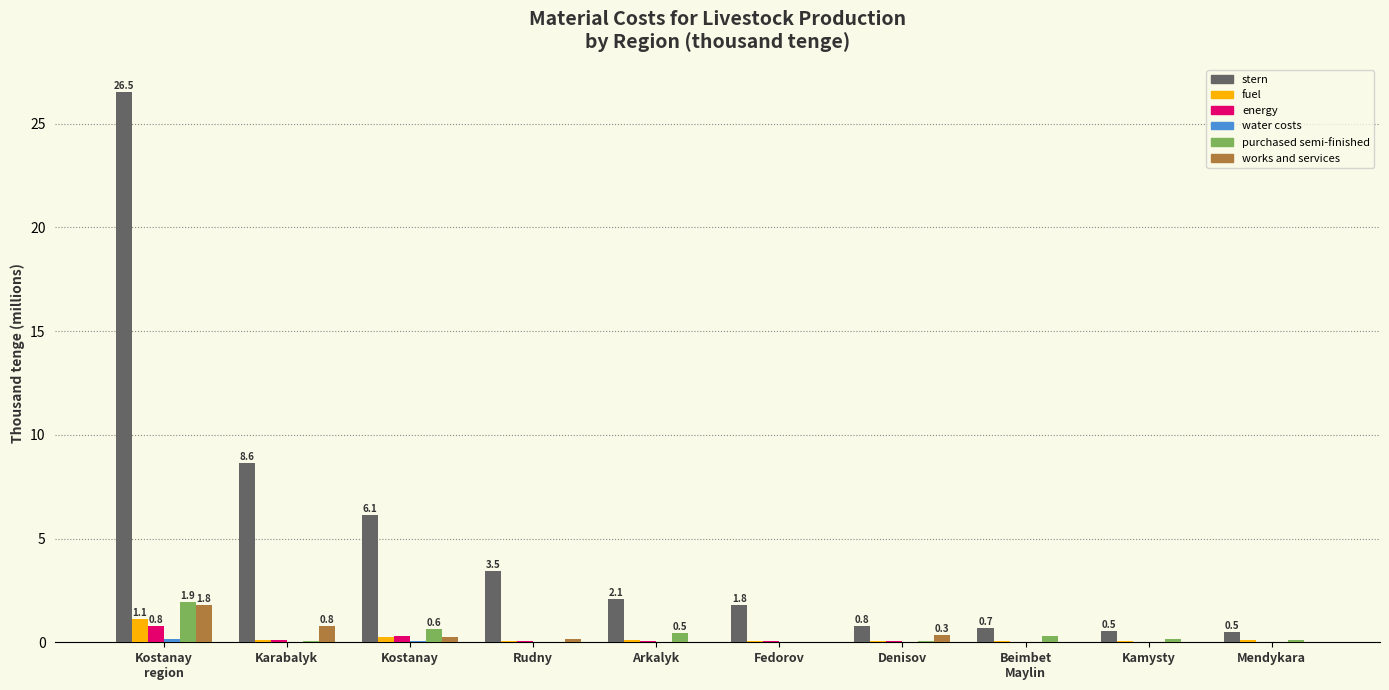

What is the maximum value shown in the chart?

26.5